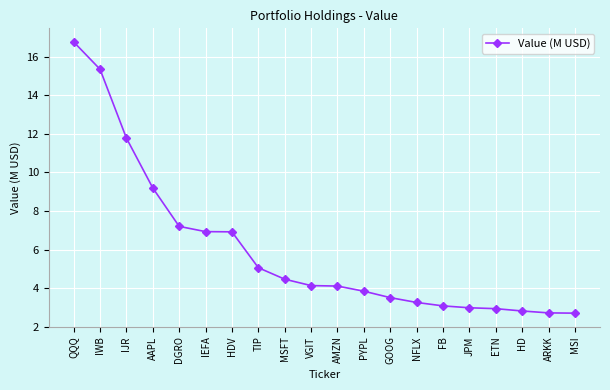

Is it true that the value at PYPL is 3.8?

True